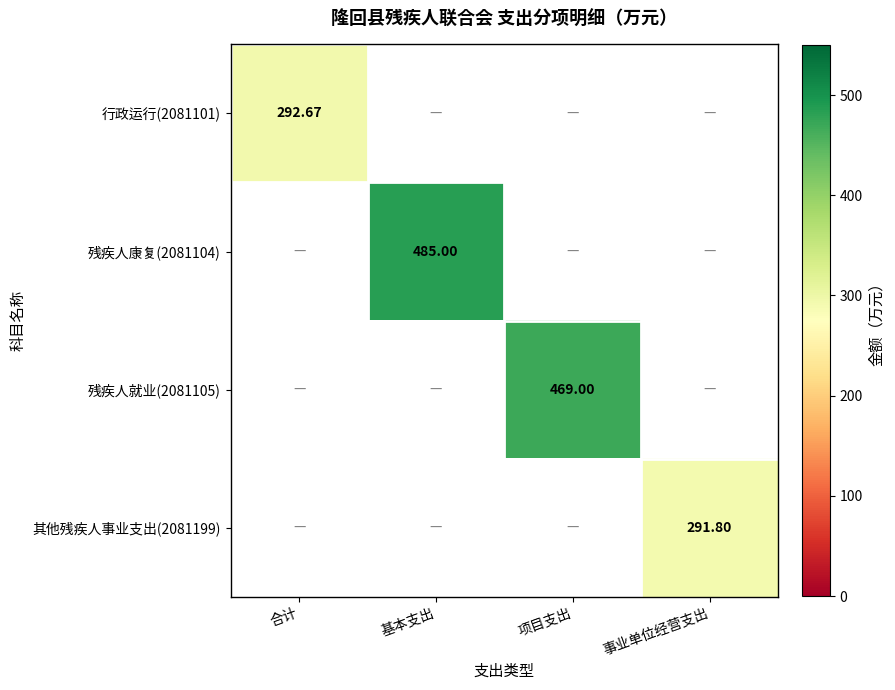

How many distinct data groups are displayed?

4